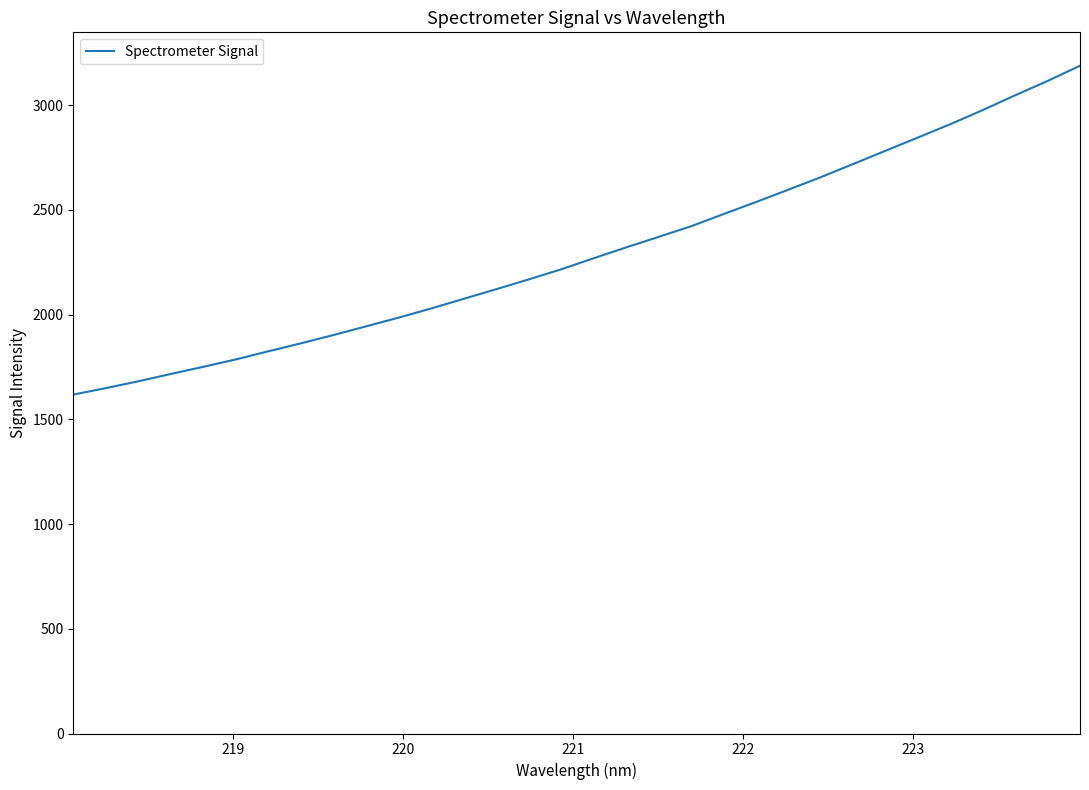

What is the maximum value shown in the chart?

3187.8